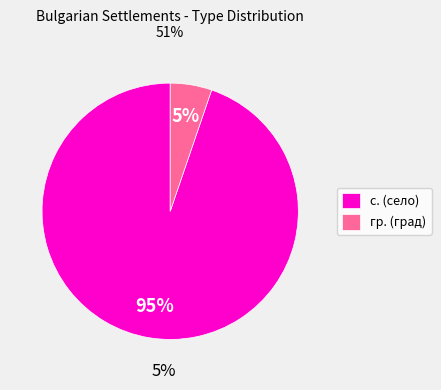

Which slice is the largest?

с.